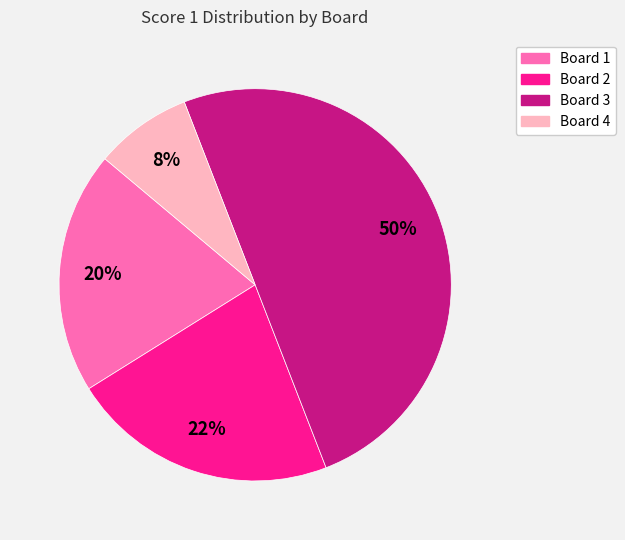

To the nearest percent, what is the difference between the Board 2 and Board 1 slice percentages?

2%